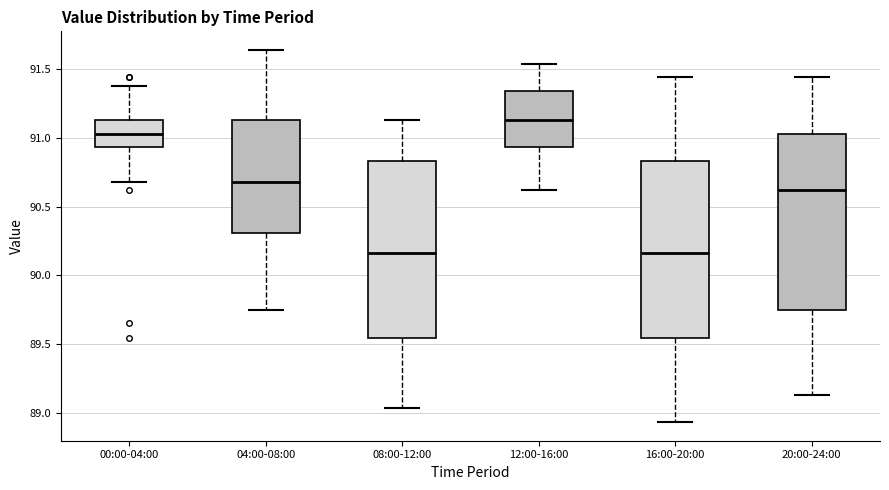

Reading left to right, transcribe this box plot: for each box, give where its median line is, the range the box spans, and where its two whiskers end, as read against the y-axis. The values are not printed on the chart, so give them approximately, as read against the axis.

00:00-04:00: median 91.05, box 90.95 to 91.15, whiskers 90.70 to 91.40
04:00-08:00: median 90.70, box 90.30 to 91.15, whiskers 89.75 to 91.65
08:00-12:00: median 90.15, box 89.55 to 90.85, whiskers 89.05 to 91.15
12:00-16:00: median 91.15, box 90.95 to 91.35, whiskers 90.60 to 91.55
16:00-20:00: median 90.15, box 89.55 to 90.85, whiskers 88.95 to 91.45
20:00-24:00: median 90.60, box 89.75 to 91.05, whiskers 89.15 to 91.45